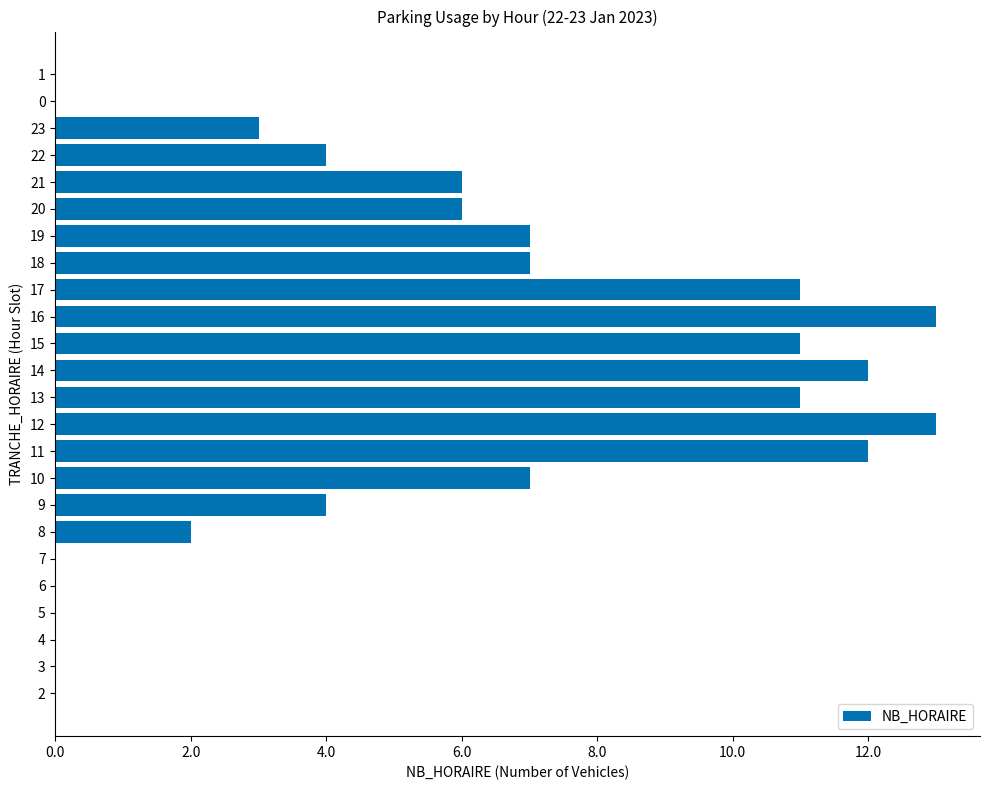

What is the average value?

5